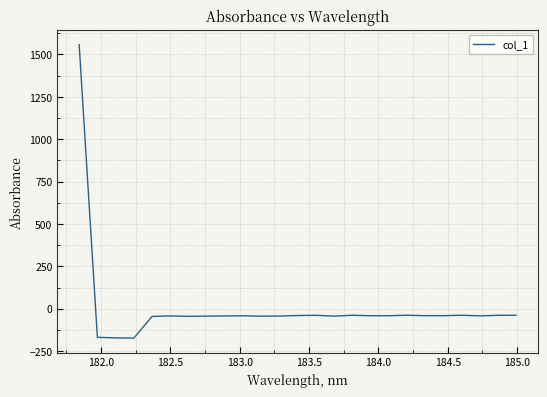

What is the smallest value displayed?

-173.6